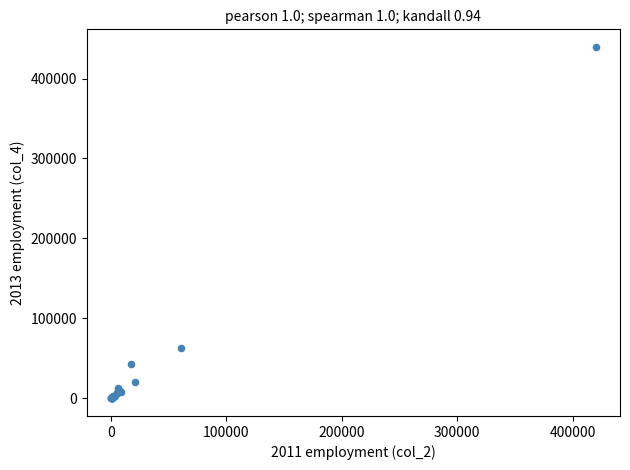

What Y value in the scatter plot is closest to 219788?

62552